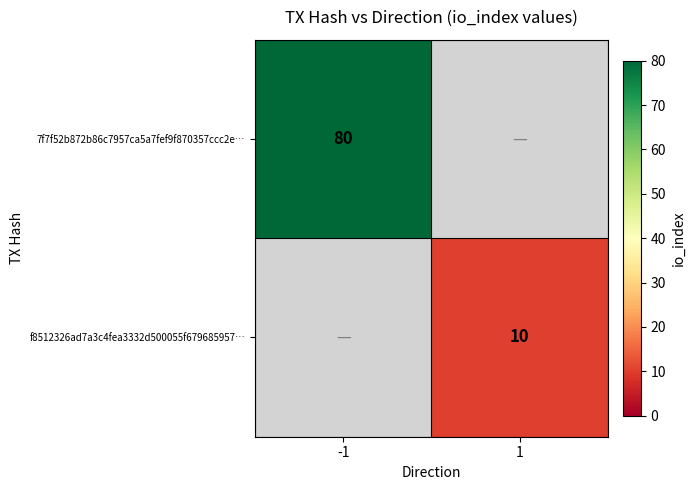

The value of 7f7f52b872b86c7957ca5a7fef9f870357ccc2e… at -1 is 35. True or false?

False